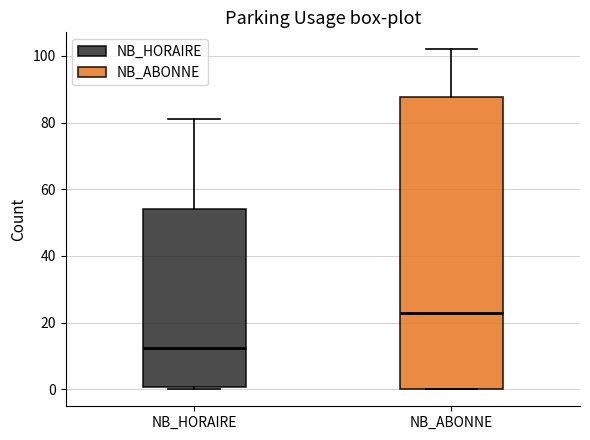

Where is the lower edge of the box for NB_ABONNE on the y-axis? The values are not printed on the chart, so give them approximately, as read against the axis.

0